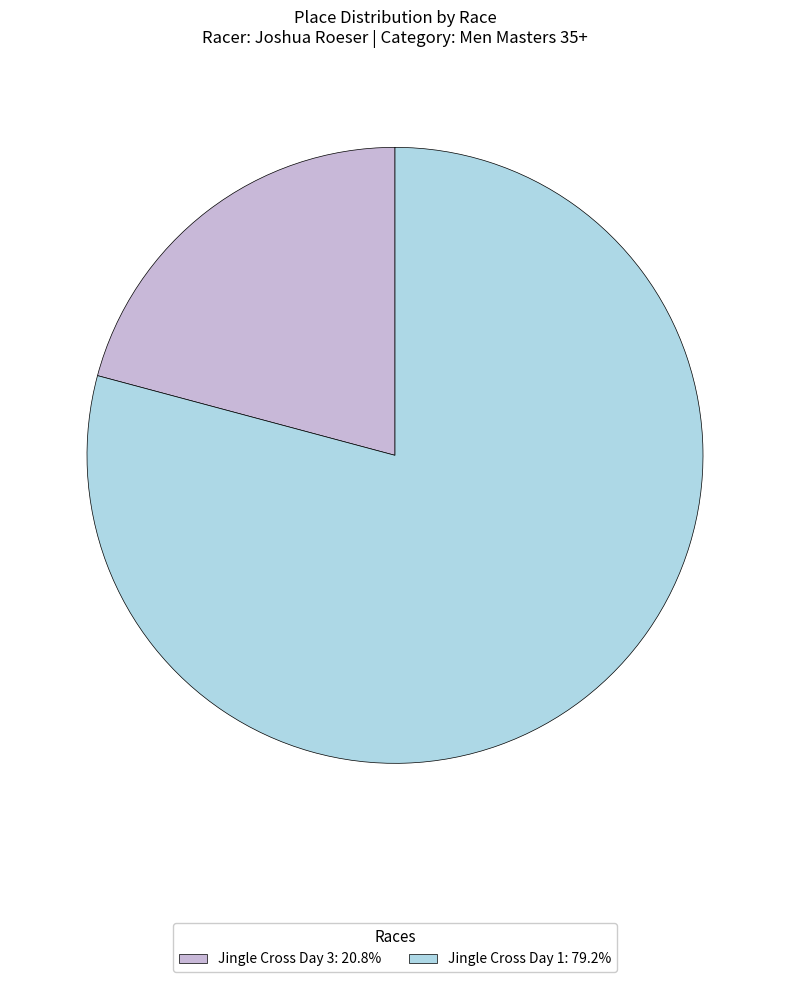

Between Jingle Cross Day 1 and Jingle Cross Day 3, which is larger?

Jingle Cross Day 1